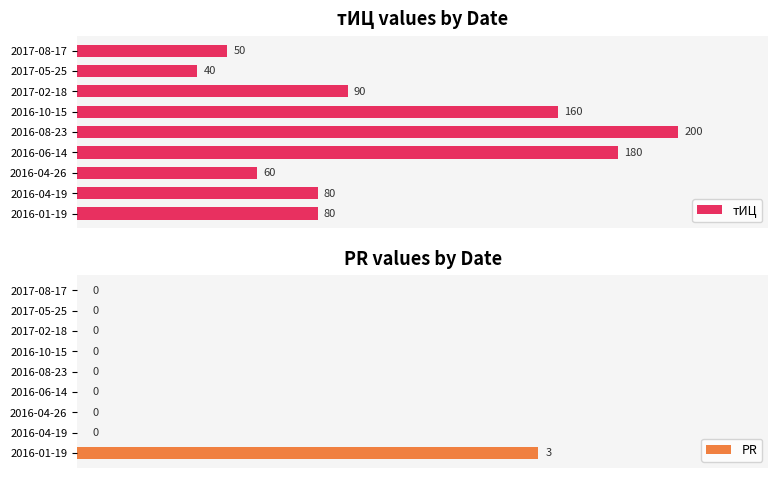

How many PR values are between 0 and 1?

8